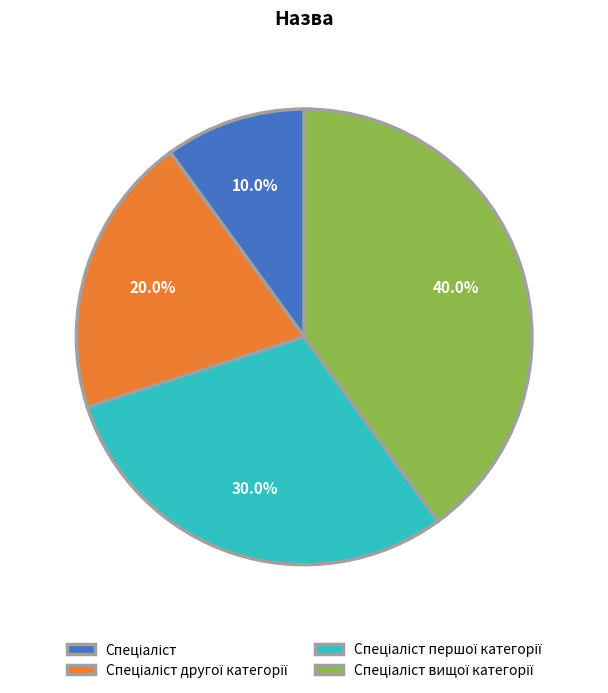

Does any single category account for the majority?

No